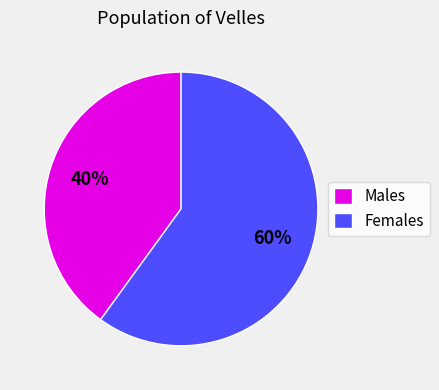

How many slices are in this pie chart?

2